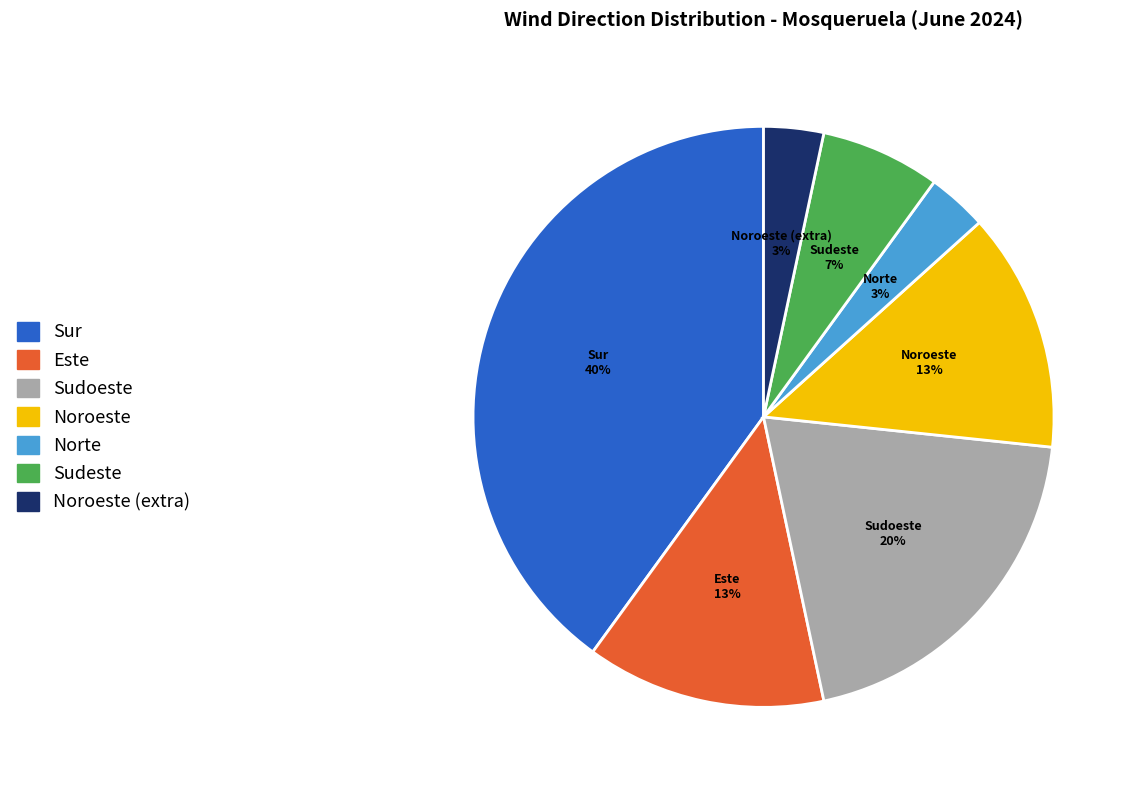

Is there a majority slice in this chart?

No